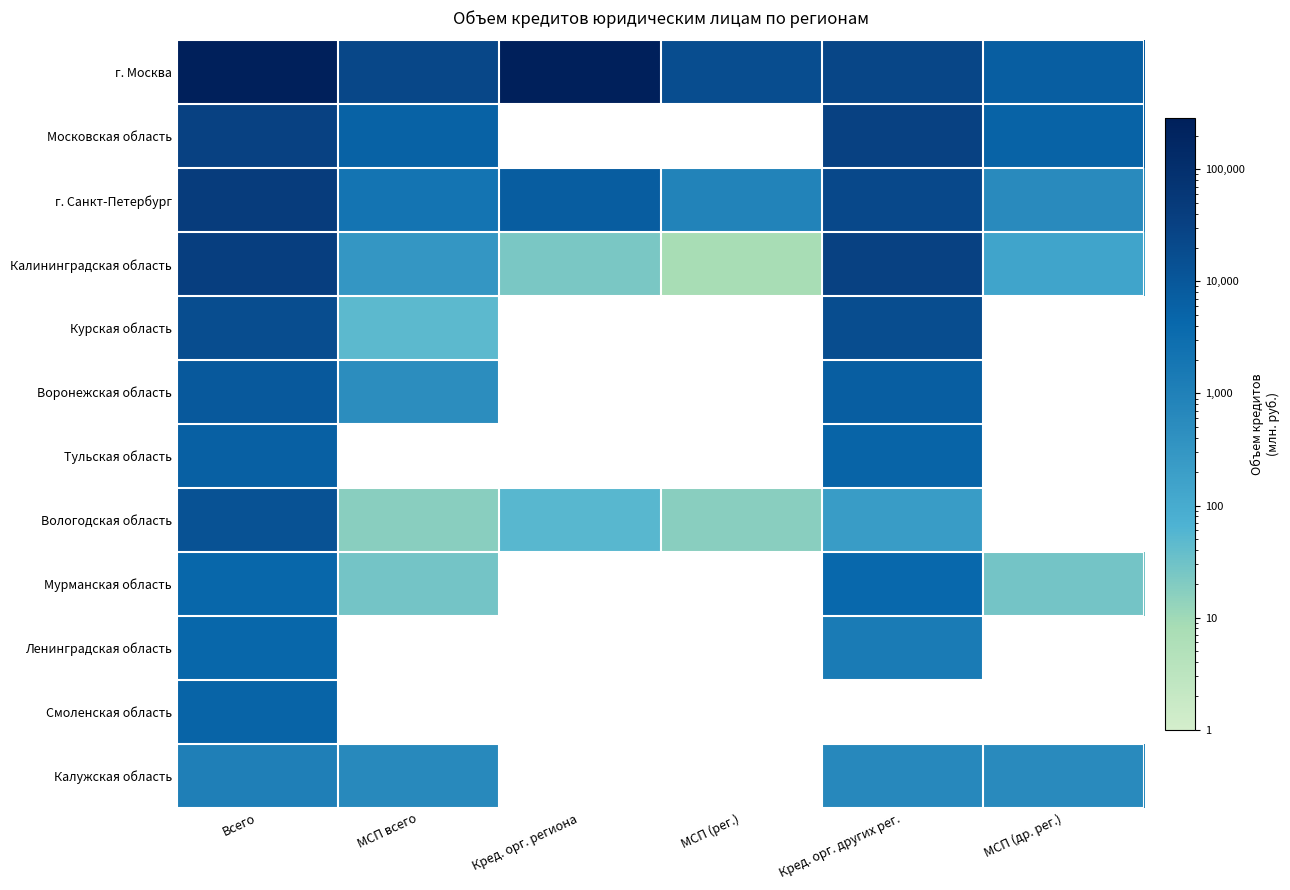

List the series in order of their peak value, highest first.

г. Москва, г. Санкт-Петербург, Калининградская область, Московская область, Курская область, Вологодская область, Воронежская область, Тульская область, Смоленская область, Мурманская область, Ленинградская область, Калужская область